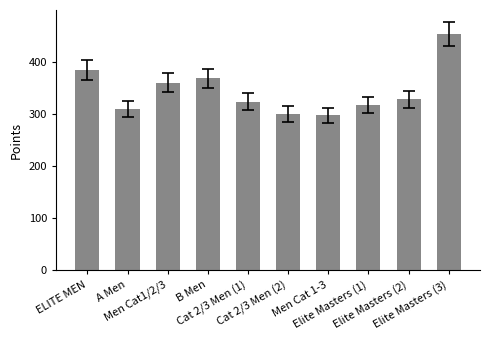

Reading left to right, what are all the values shown in this chart?

ELITE MEN=384.1	A Men=309.3	Men Cat1/2/3=359.9	B Men=368.5	Cat 2/3 Men (1)=323.5	Cat 2/3 Men (2)=299.9	Men Cat 1-3=297.5	Elite Masters (1)=317.7	Elite Masters (2)=328.3	Elite Masters (3)=453.3